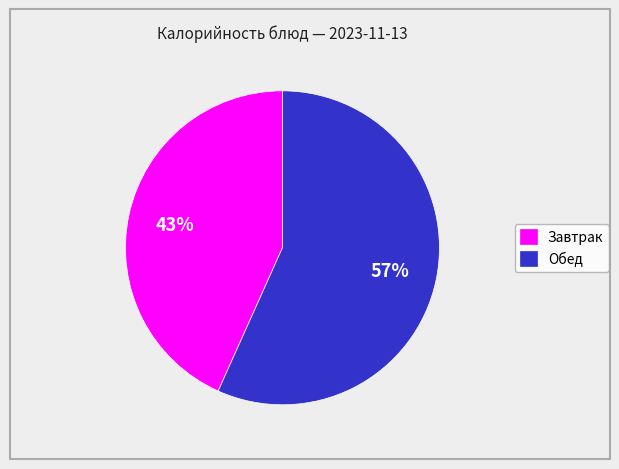

How many slices are in this pie chart?

2